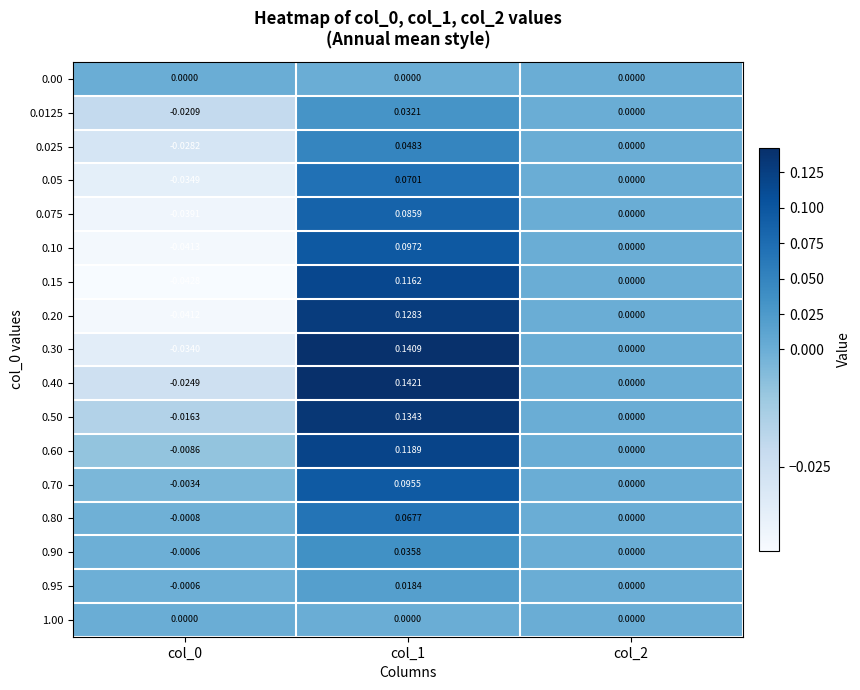

How many series are shown in this chart?

17